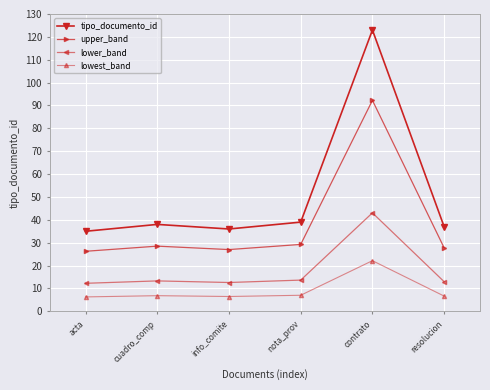

Rank the series by their average value, from highest to lowest.

tipo_documento_id, upper_band, lower_band, lowest_band